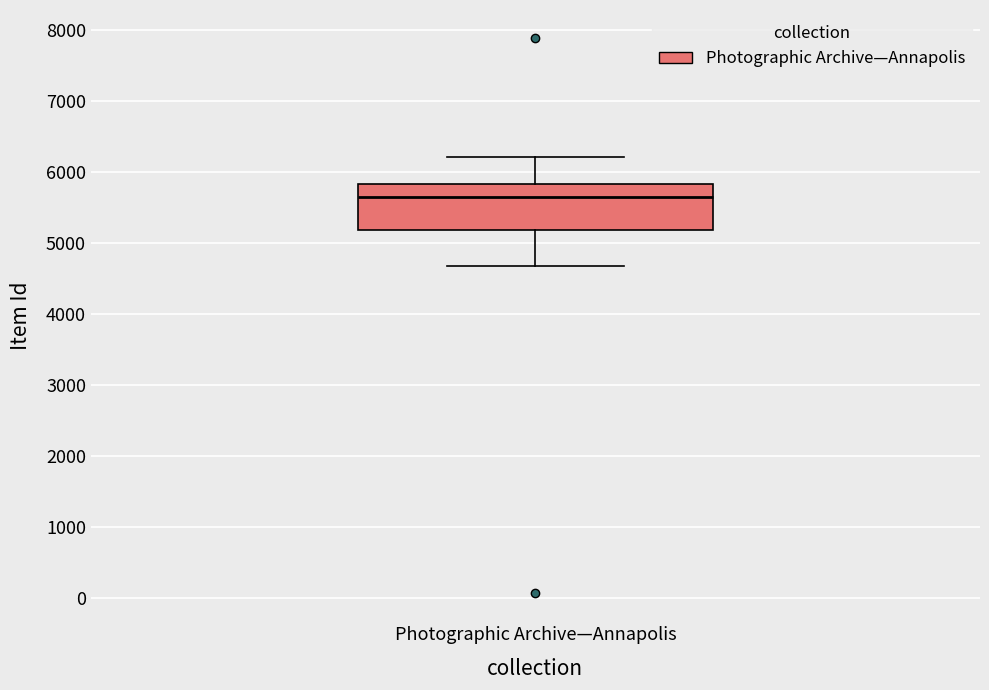

Where is the upper edge of the box for Photographic Archive—Annapolis on the y-axis? The values are not printed on the chart, so give them approximately, as read against the axis.

5800